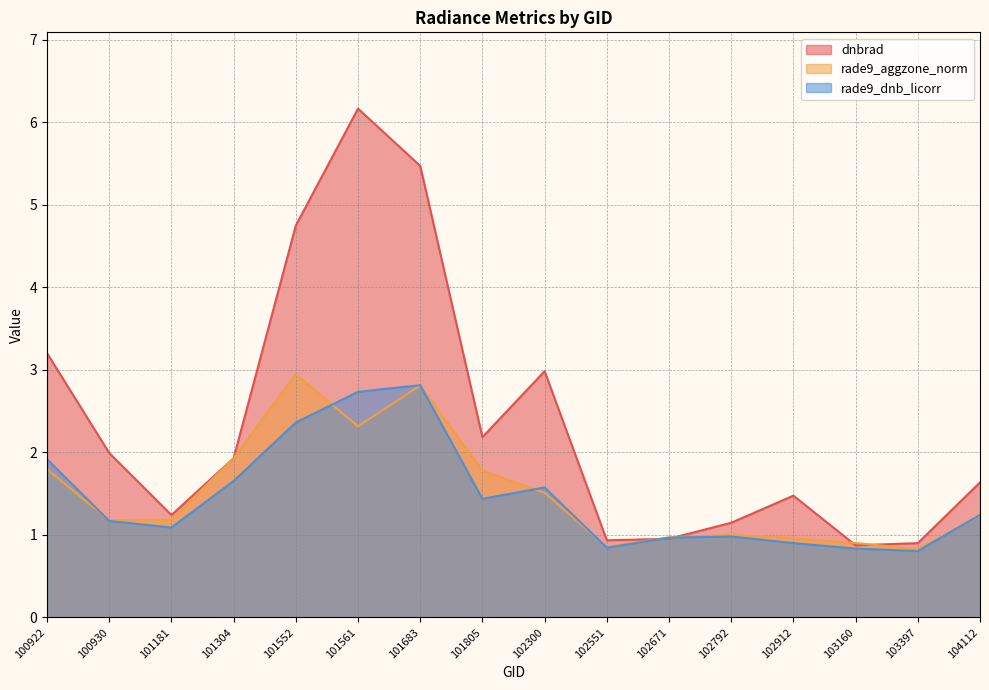

In rade9_aggzone_norm, how many points are higher than both neighbors (excluding endpoints)?

3